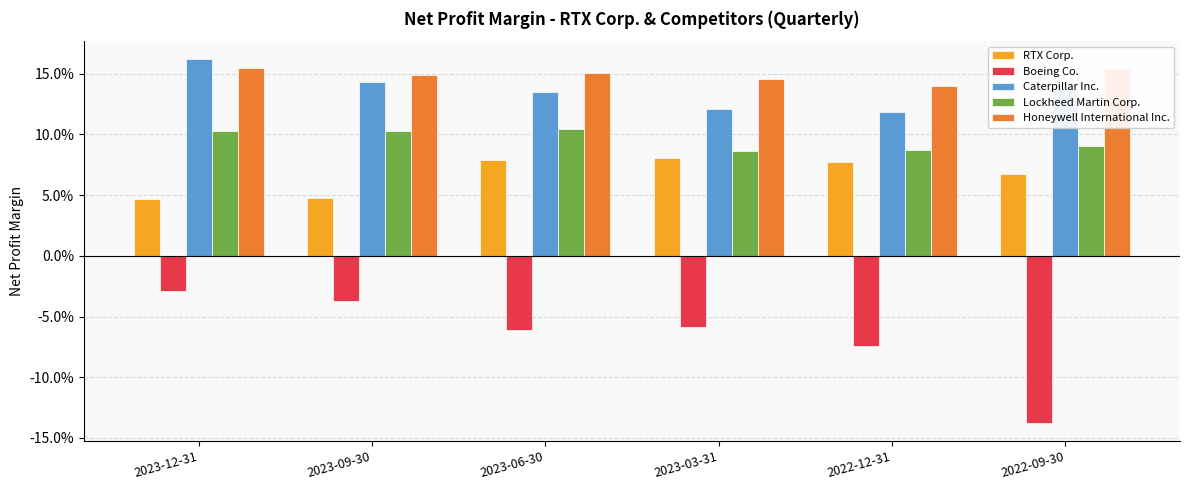

Between 2023-03-31 and 2022-09-30, which series saw the biggest shift?

Boeing Co.